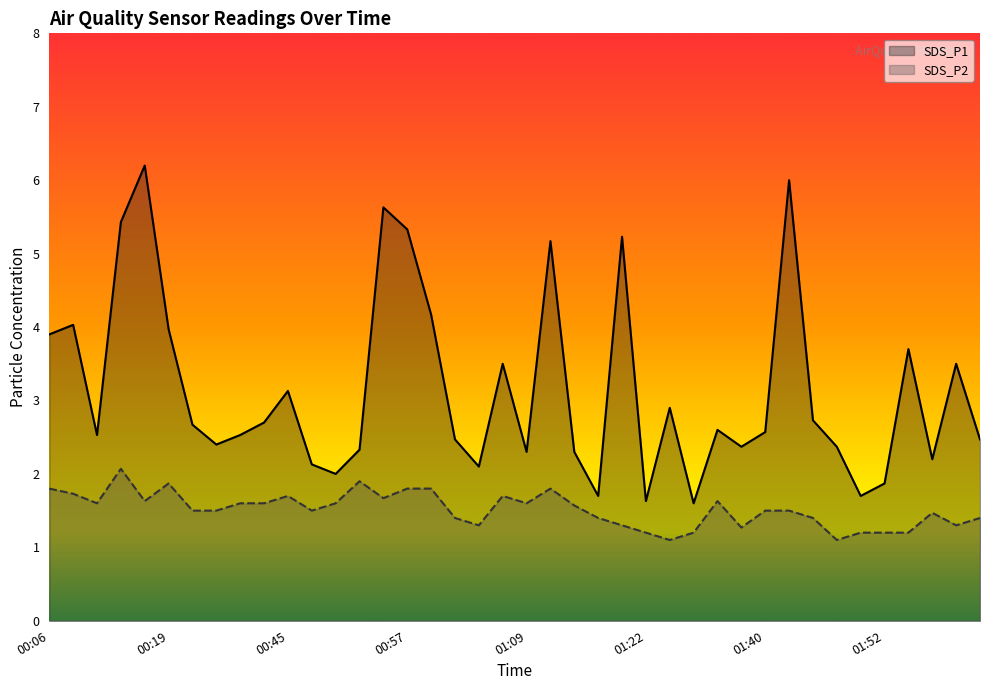

True or false: SDS_P2 and SDS_P1 cross at least once.

False